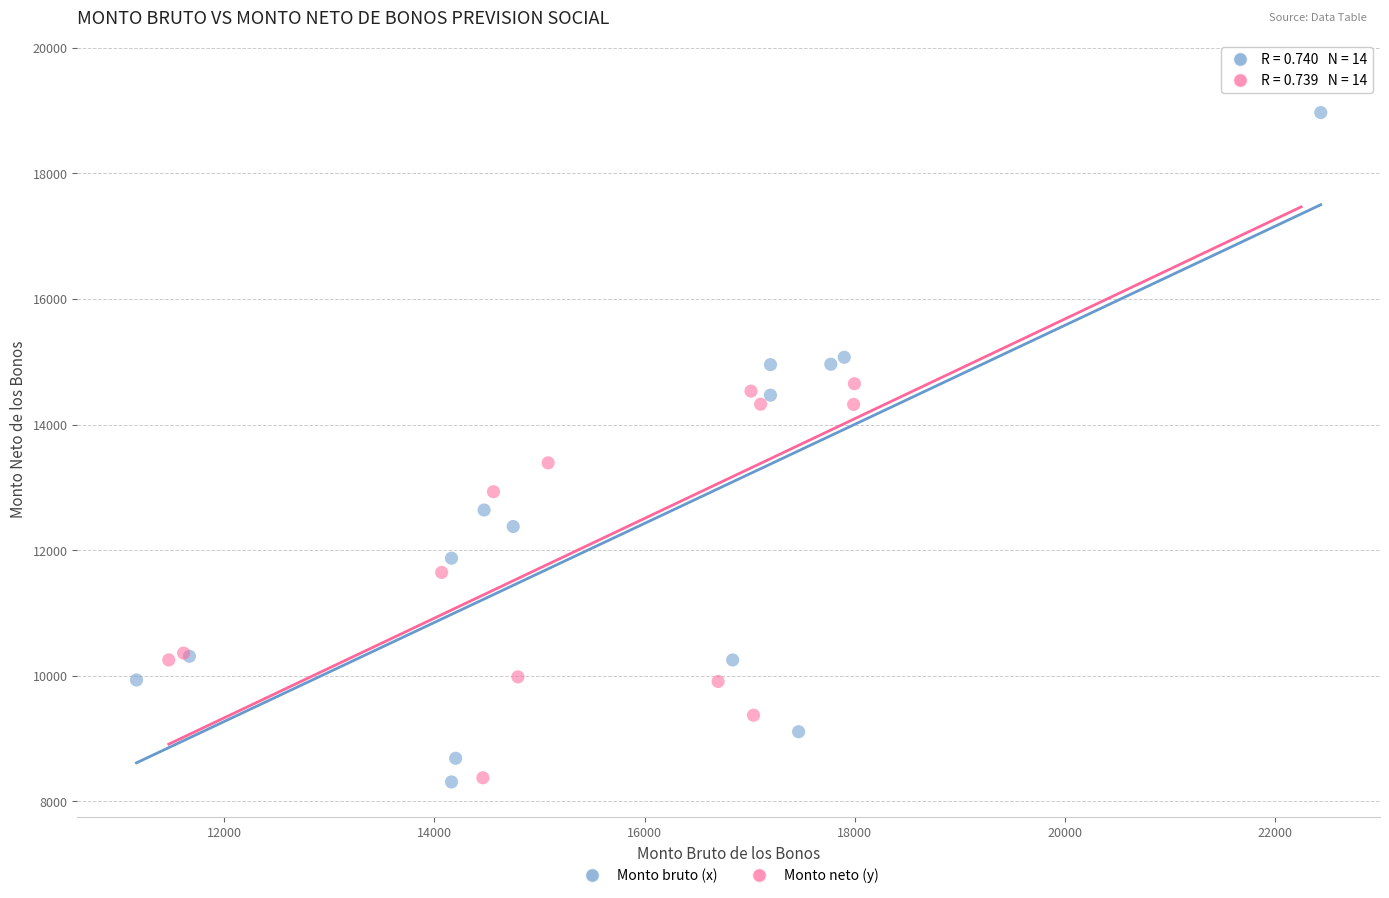

Which series reaches the maximum Y coordinate?

Monto neto (y)